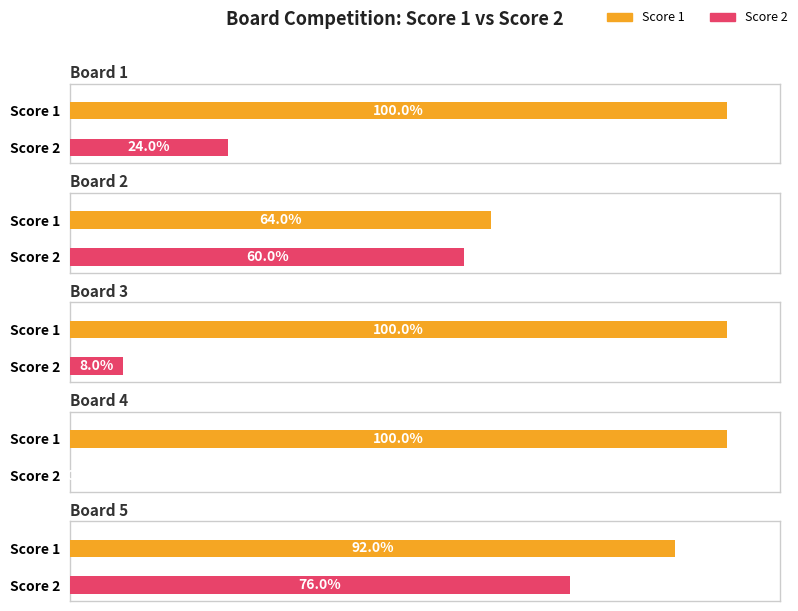

List the series in order of their peak value, lowest first.

Score 2, Score 1